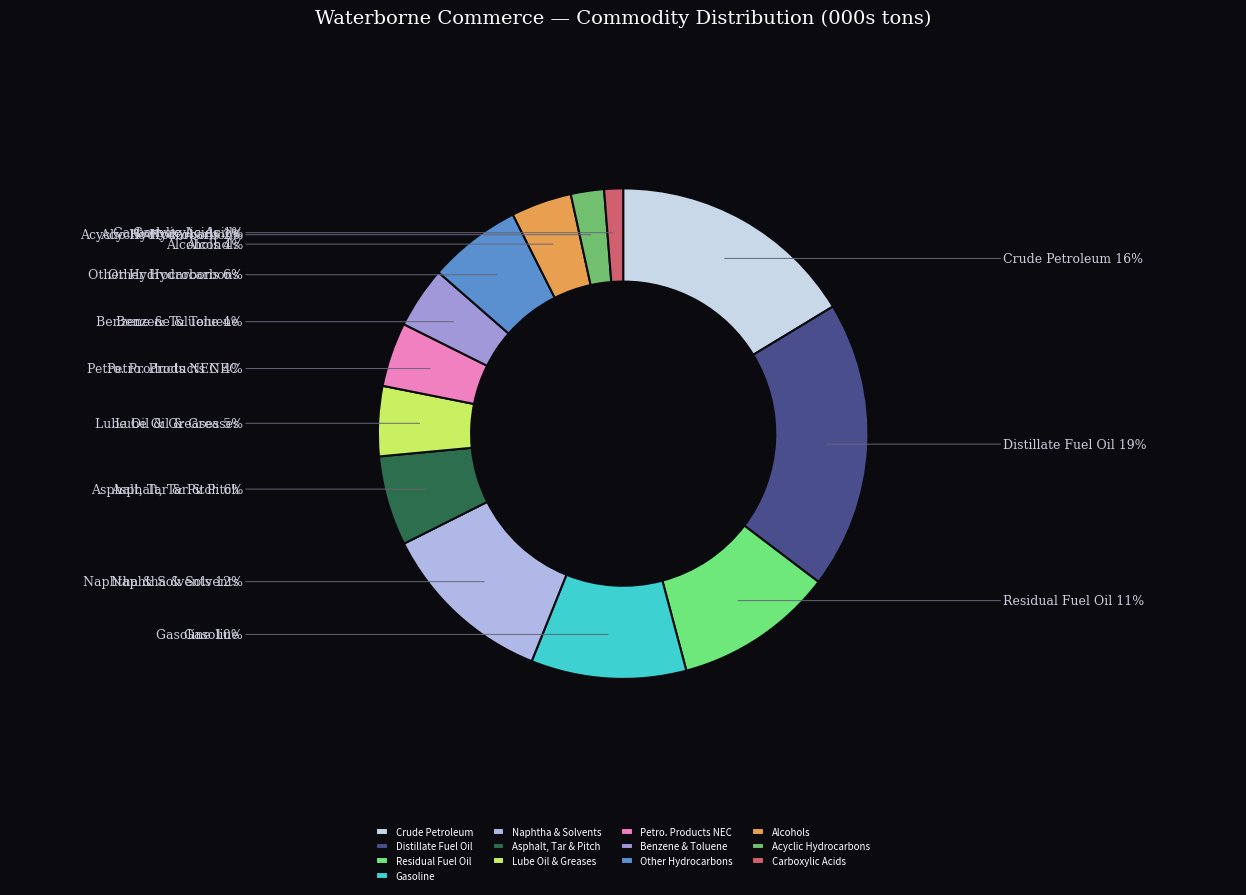

Does Acyclic Hydrocarbons represent more than half of the total?

No